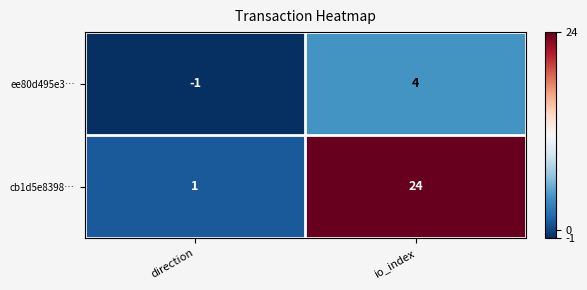

What is the smallest value displayed?

-1